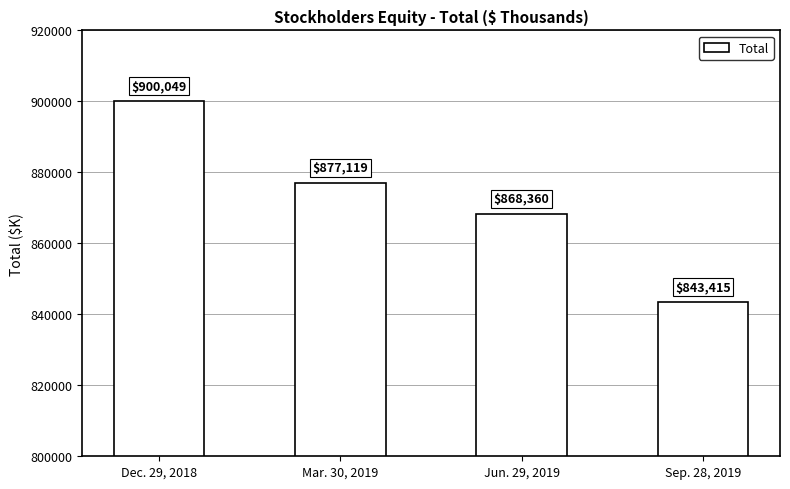

What is the sum of the values at Jun. 29, 2019 and Dec. 29, 2018?

1768409